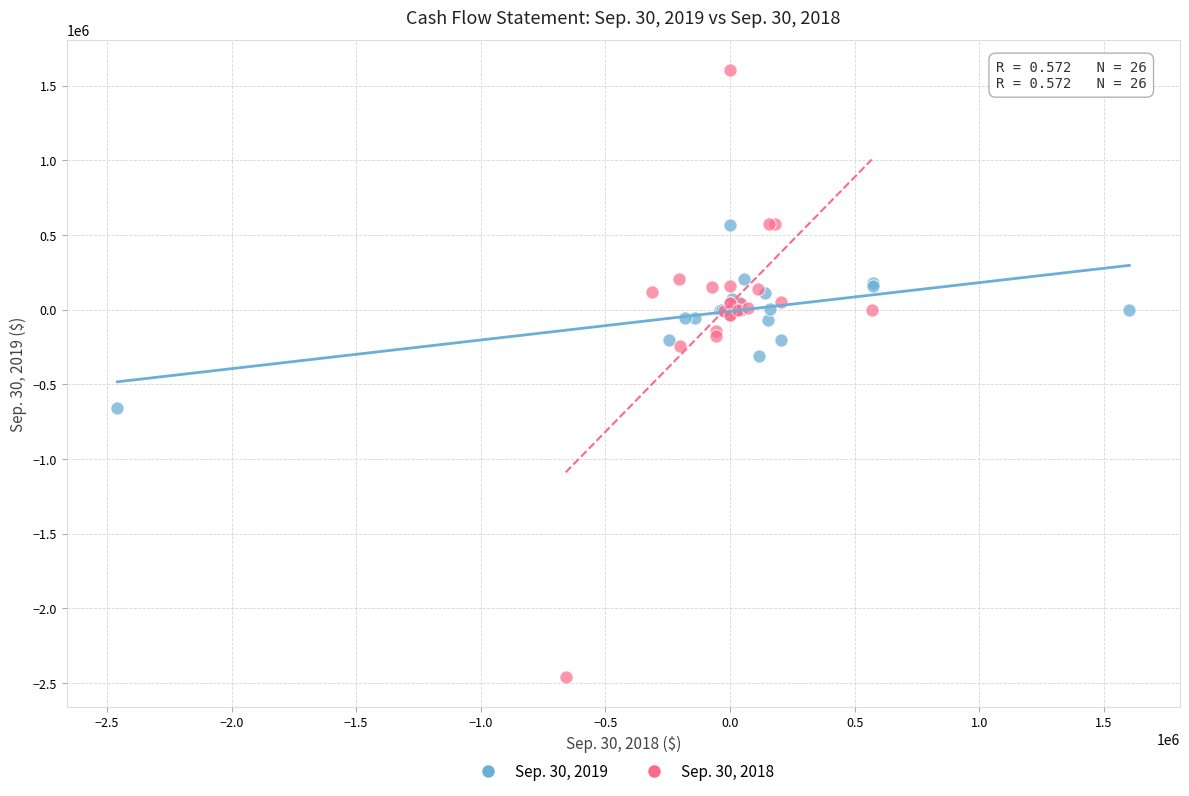

Which series contains the highest Y value?

Sep. 30, 2018